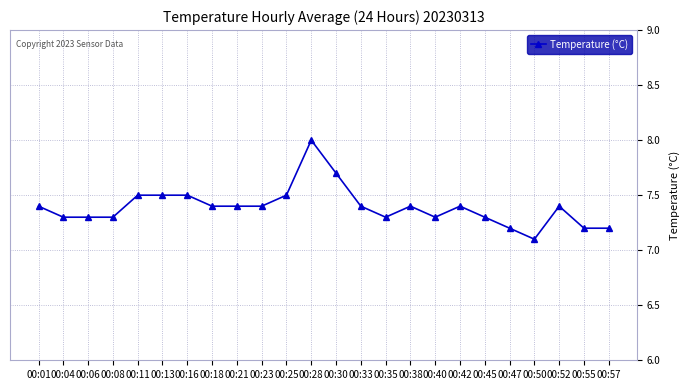

Reading left to right, list all the values displayed in this chart.

7.4	7.3	7.3	7.3	7.5	7.5	7.5	7.4	7.4	7.4	7.5	8.0	7.7	7.4	7.3	7.4	7.3	7.4	7.3	7.2	7.1	7.4	7.2	7.2